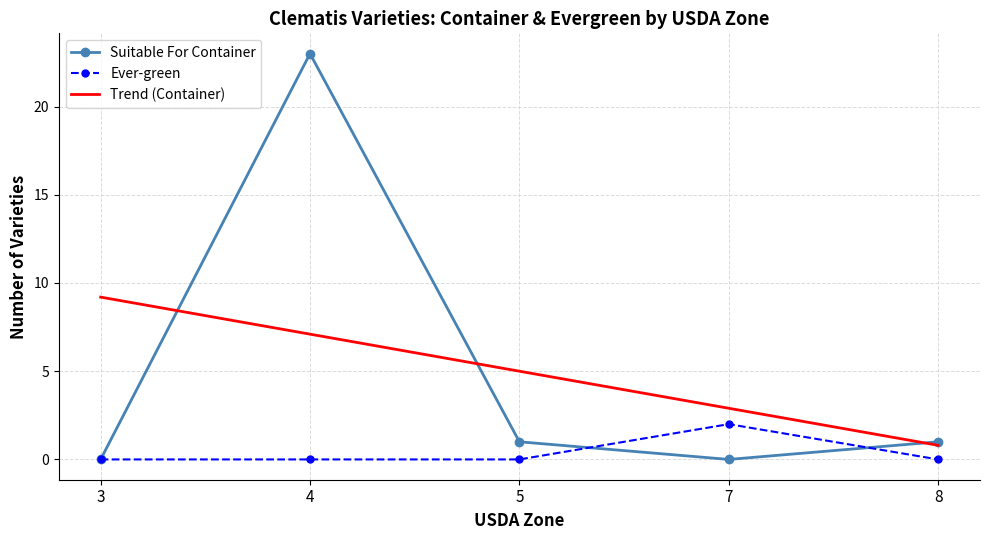

At which label does Suitable For Container first exceed 1?

4